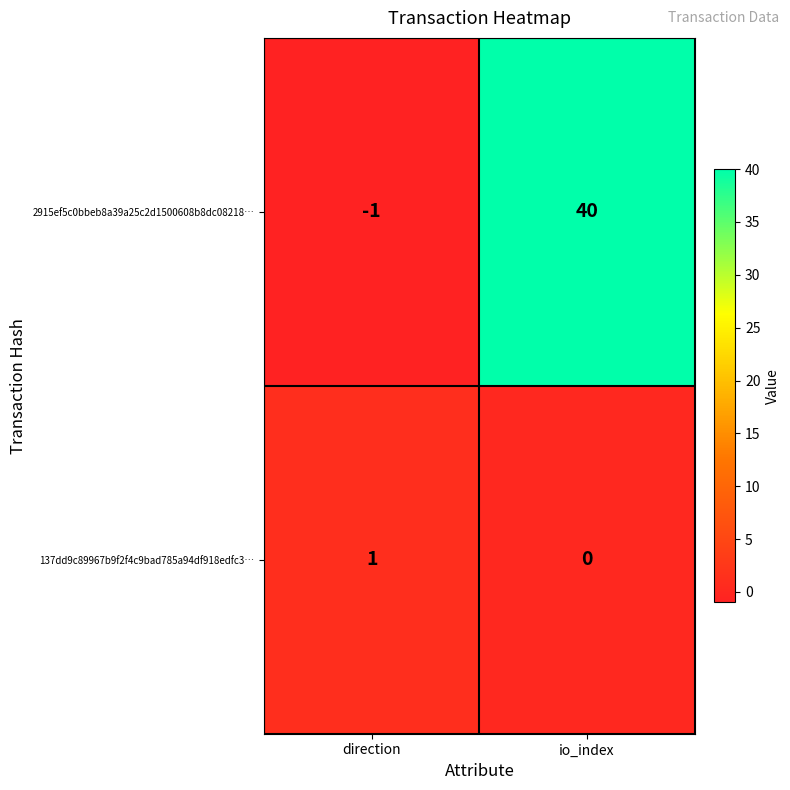

List the series in order of their overall mean, highest first.

2915ef5c0bbeb8a39a25c2d1500608b8dc08218…, 137dd9c89967b9f2f4c9bad785a94df918edfc3…